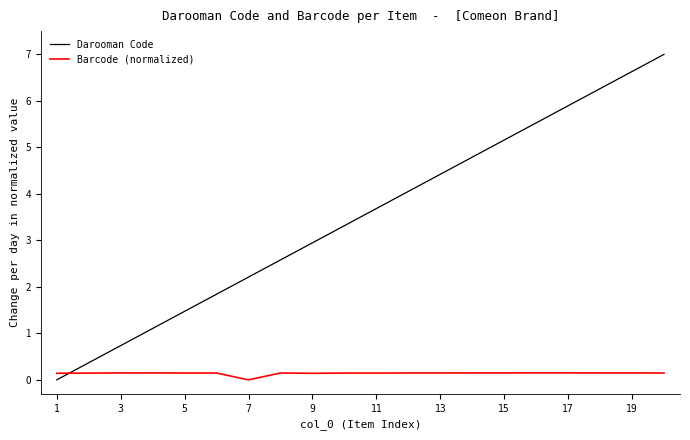

What is the greatest value displayed?

7.0